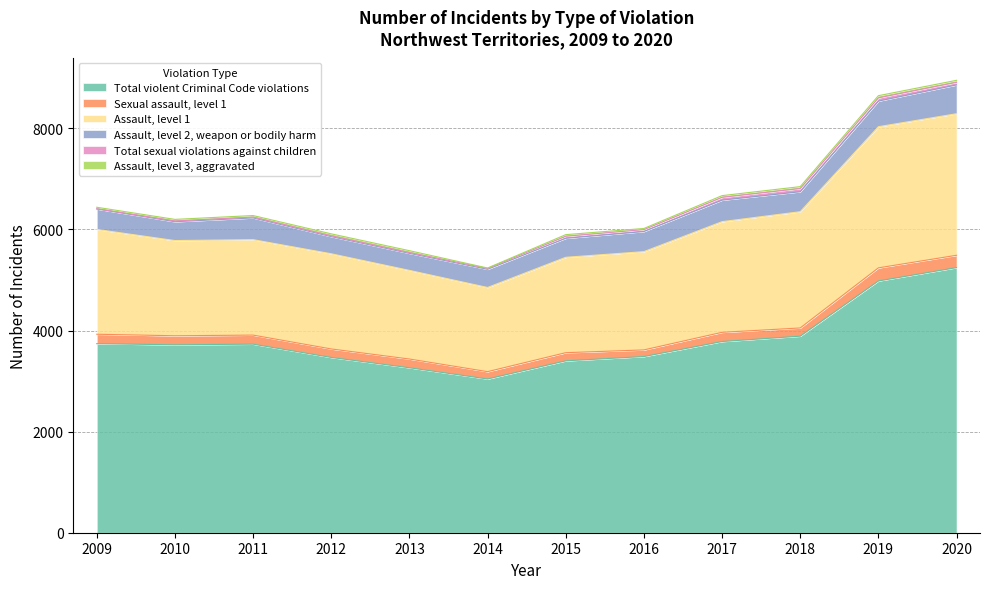

Reading left to right, transcribe all the data shown in this chart.

Total violent Criminal Code violations: 2009=3740	2010=3717	2011=3730	2012=3467	2013=3263	2014=3041	2015=3400	2016=3485	2017=3782	2018=3888	2019=4980	2020=5244
Sexual assault, level 1: 2009=186	2010=179	2011=179	2012=168	2013=173	2014=145	2015=161	2016=131	2017=182	2018=162	2019=259	2020=244
Assault, level 1: 2009=2073	2010=1883	2011=1888	2012=1883	2013=1753	2014=1665	2015=1887	2016=1944	2017=2189	2018=2300	2019=2792	2020=2800
Assault, level 2, weapon or bodily harm: 2009=405	2010=373	2011=430	2012=339	2013=337	2014=360	2015=376	2016=398	2017=426	2018=395	2019=507	2020=570
Total sexual violations against children: 2009=4	2010=15	2011=16	2012=17	2013=16	2014=17	2015=40	2016=38	2017=55	2018=63	2019=64	2020=51
Assault, level 3, aggravated: 2009=30	2010=31	2011=31	2012=38	2013=37	2014=8	2015=32	2016=22	2017=34	2018=38	2019=43	2020=40